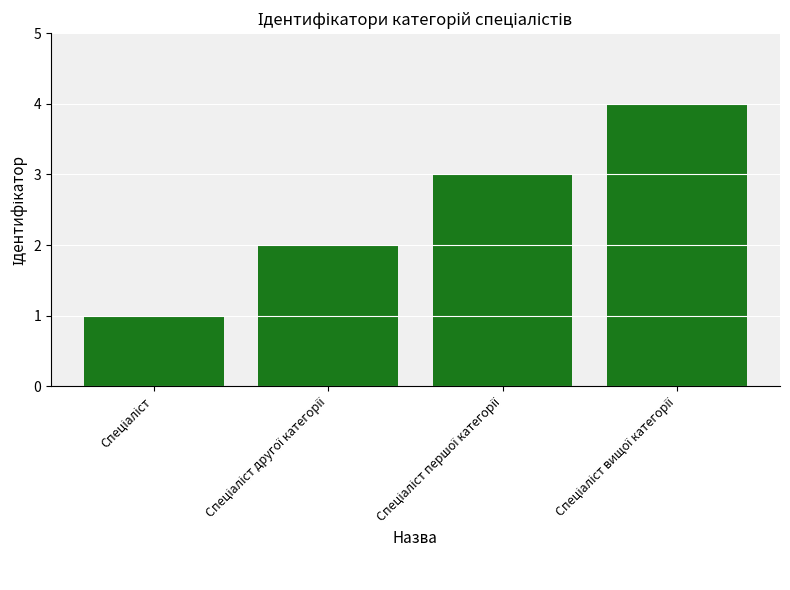

What is the greatest value displayed?

4